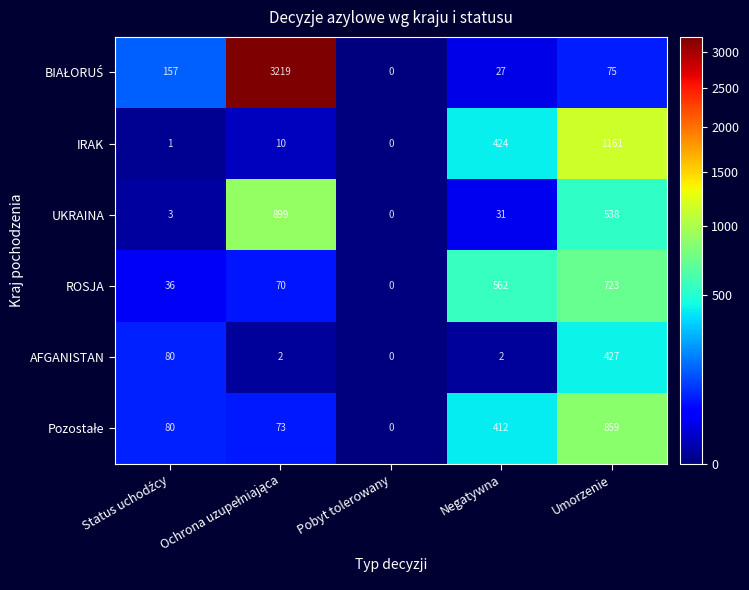

What is the difference between the highest and lowest values at Negatywna?

560